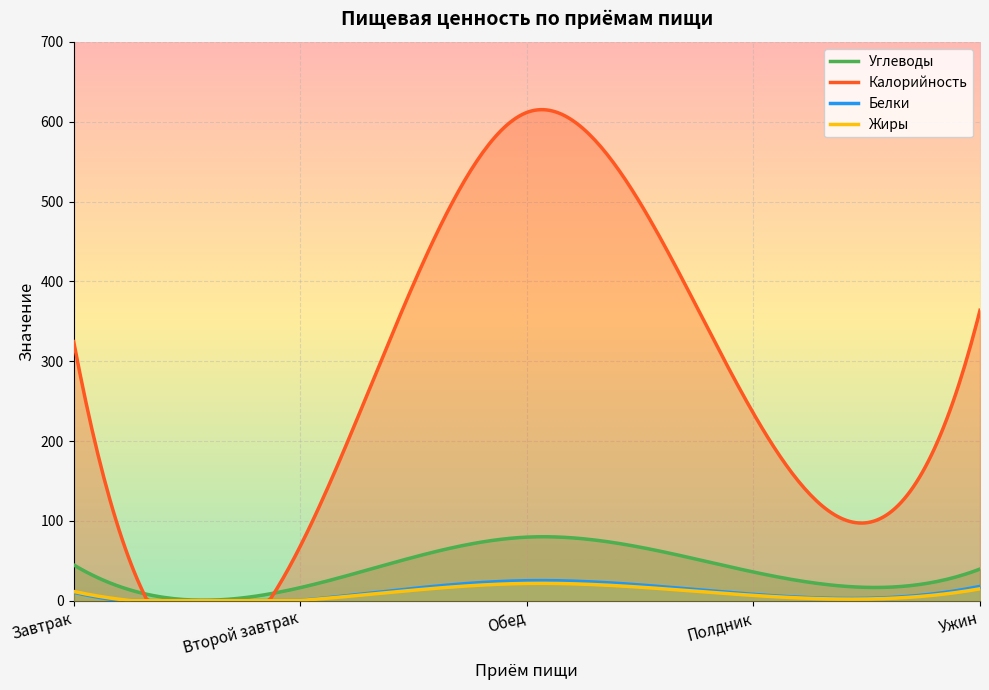

What is the greatest value displayed?

615.2